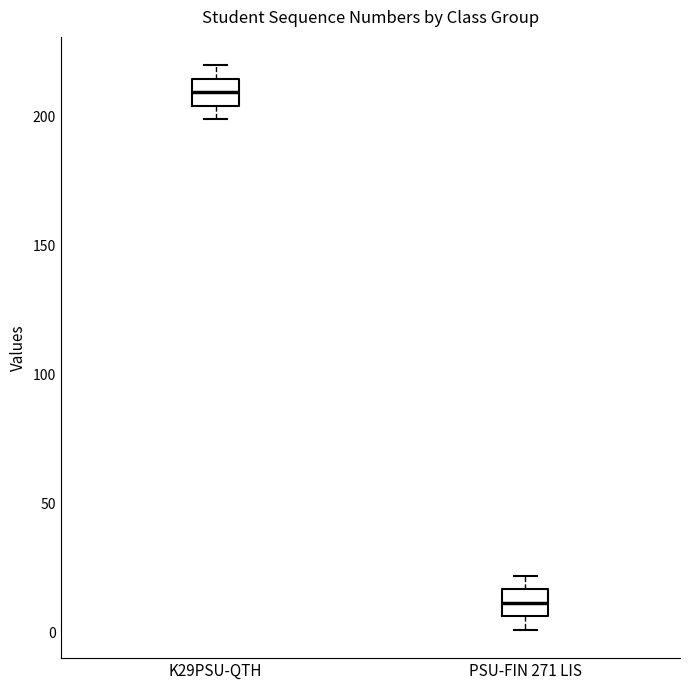

Where does the lower whisker of the box for K29PSU-QTH end on the y-axis? The values are not printed on the chart, so give them approximately, as read against the axis.

200